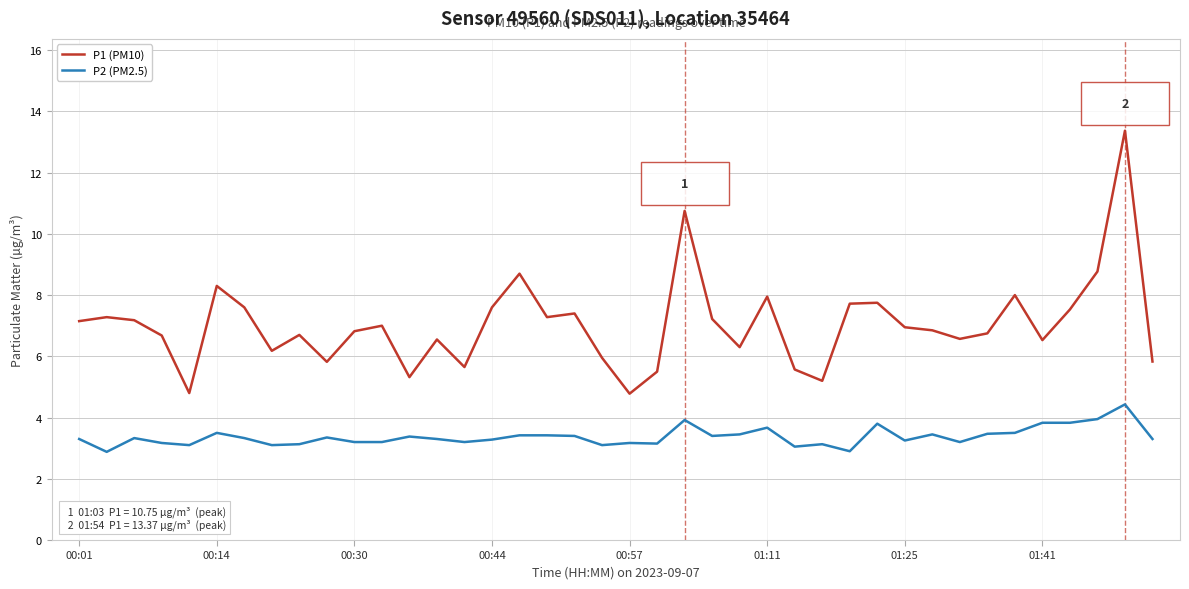

List the series in order of their peak value, highest first.

P1 (PM10), P2 (PM2.5)